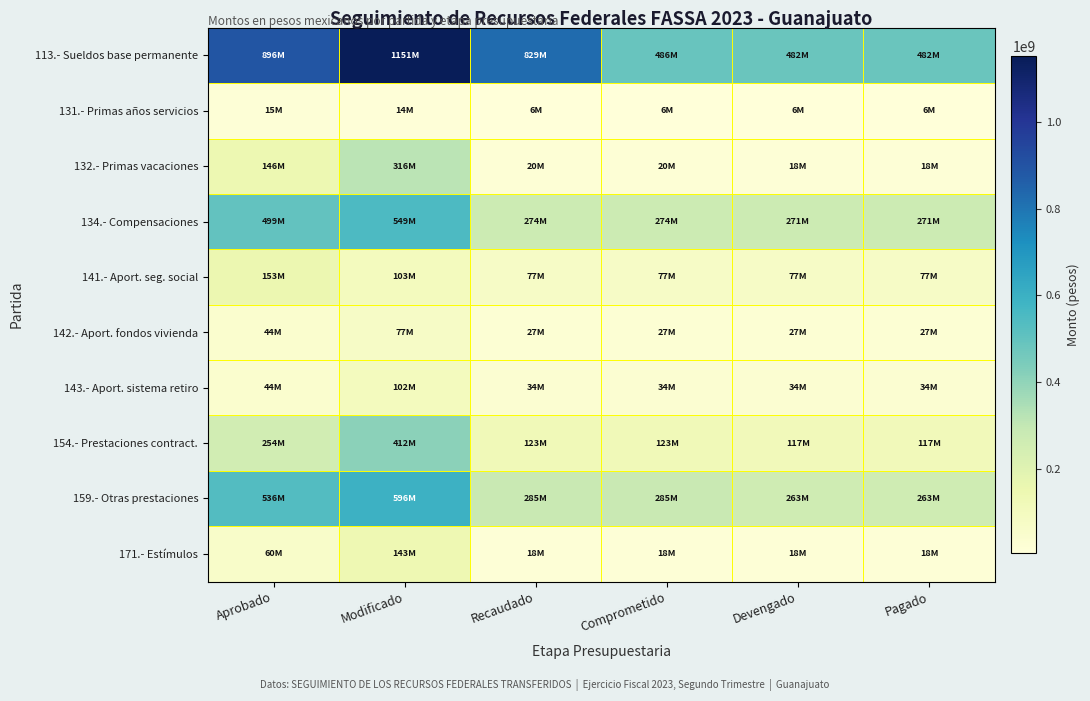

At which category does the chart reach its minimum across all series?

Devengado